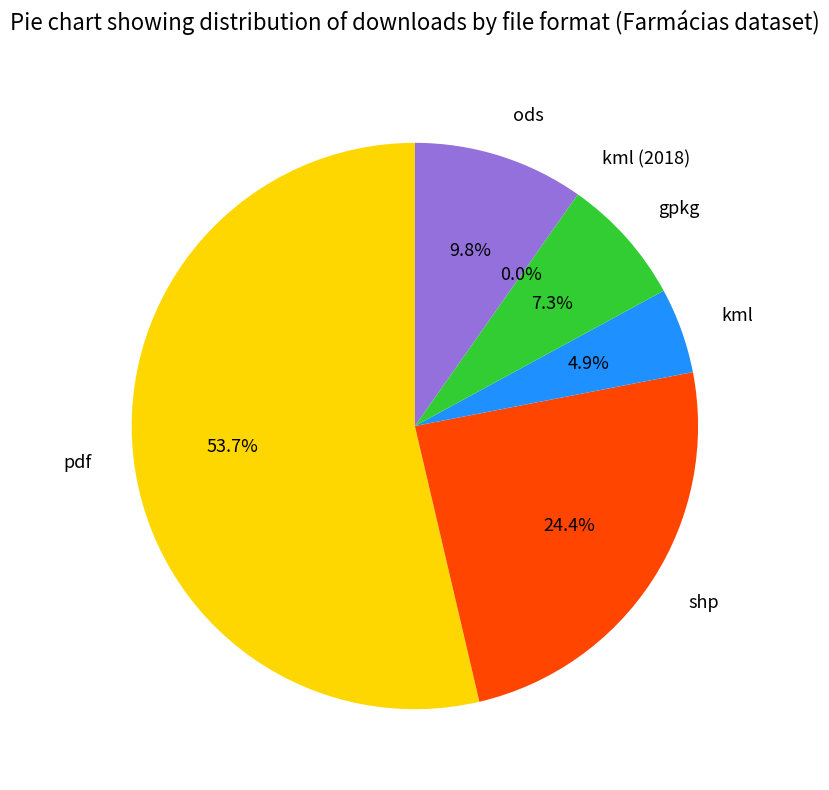

What is the change in value from pdf to ods?

-18